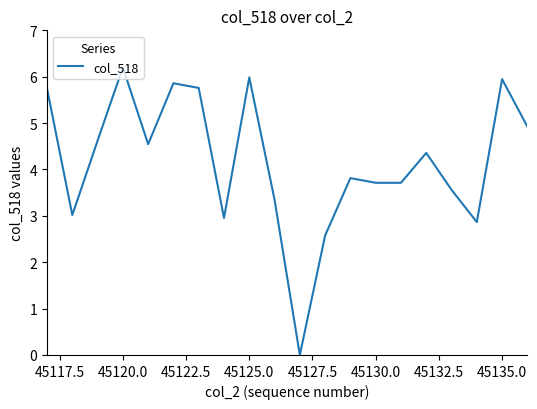

Is this an area chart (filled region under the line)?

No